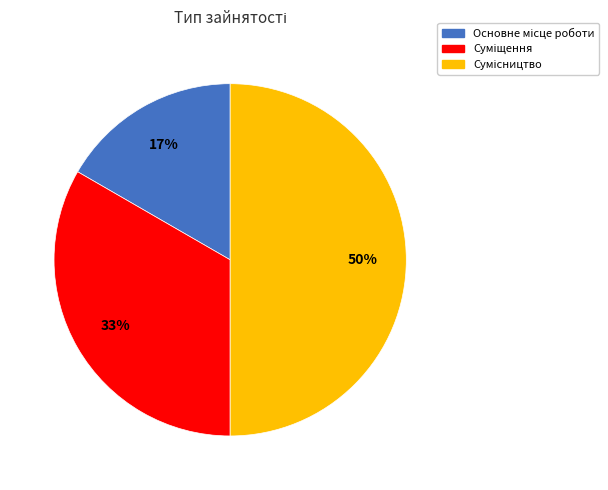

To the nearest percent, what is the difference between the largest and smallest slice percentages?

33%